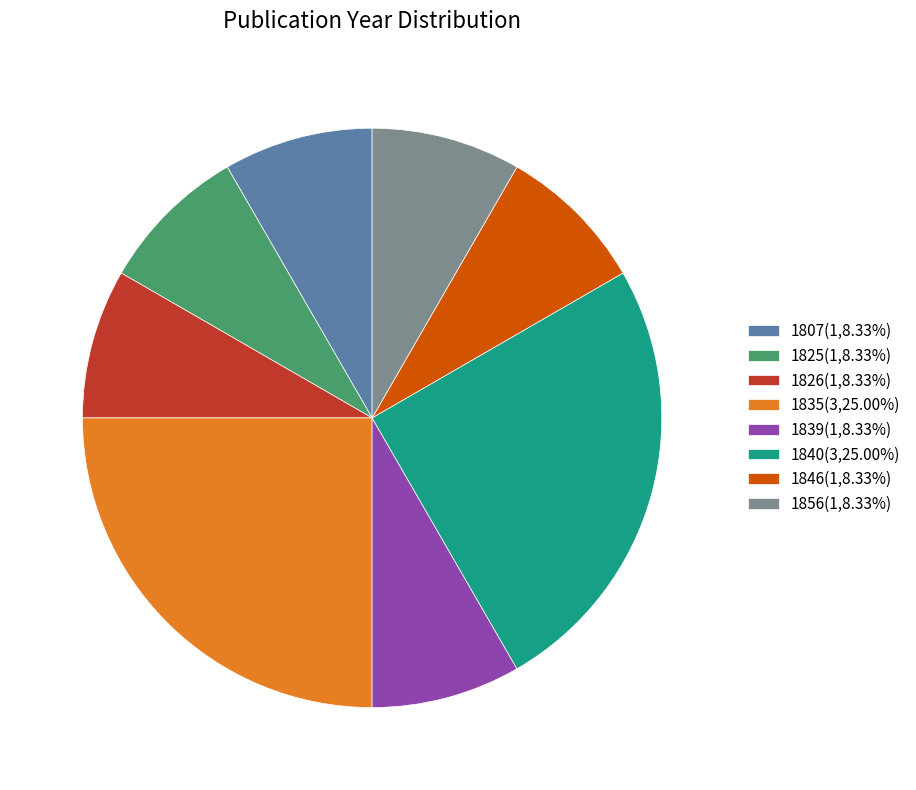

Is there any slice that represents more than half of the pie?

No